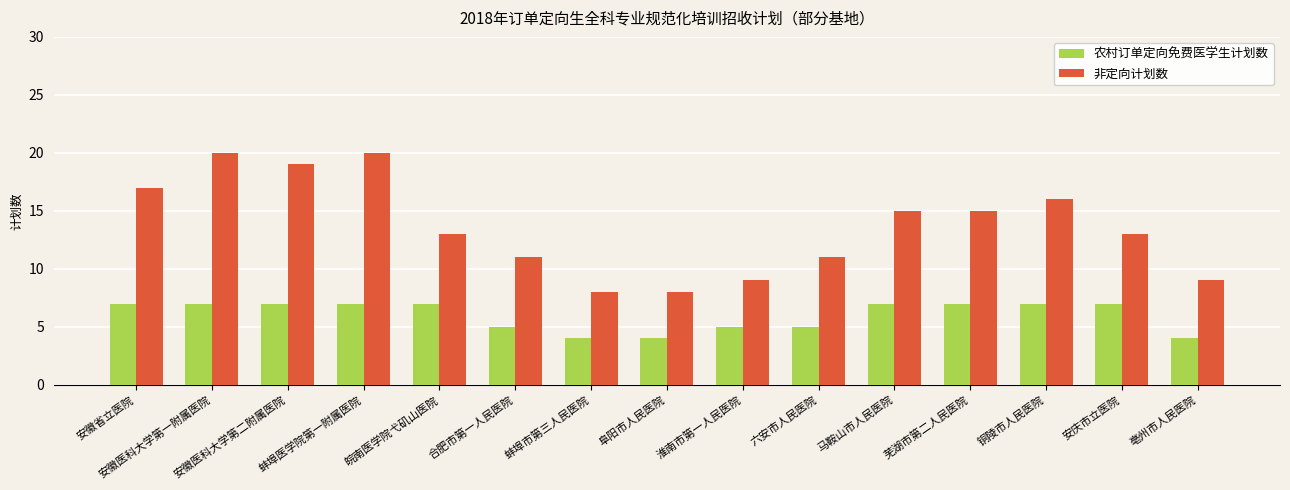

What is the difference between the maximum and minimum values in the 非定向计划数 series?

12